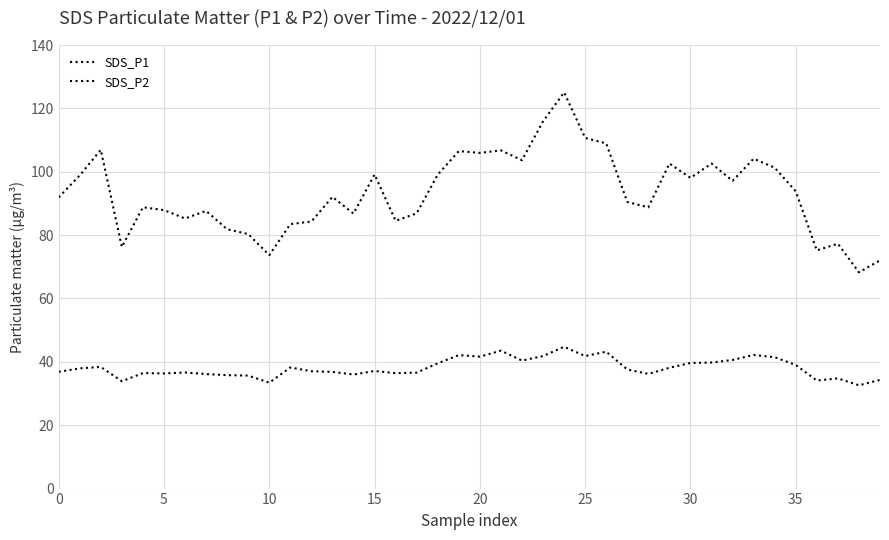

How many lines are shown in the chart?

2